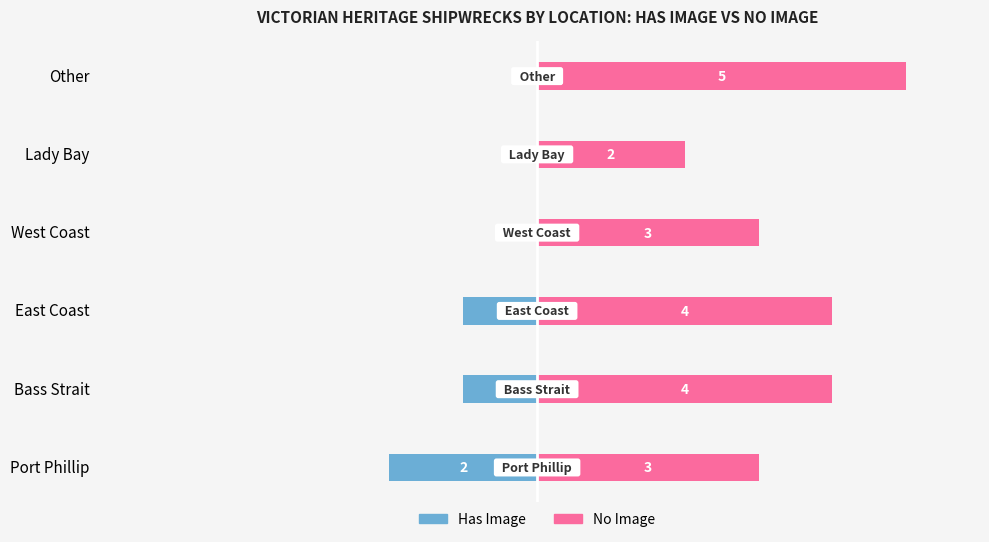

Reading left to right, what are all the values shown in this chart?

Has Image: -2	-1	-1	0	0	0
No Image: 3	4	4	3	2	5